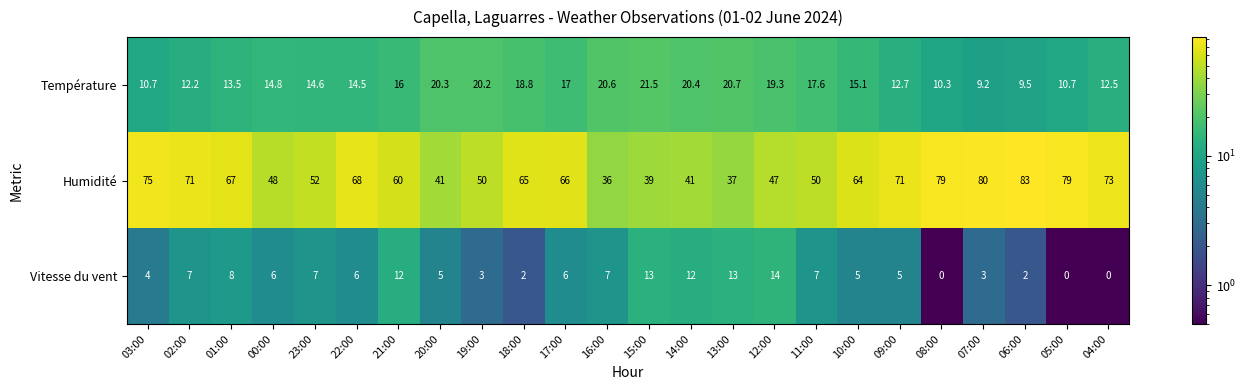

The value of Humidité at 20:00 is 41.0. True or false?

True